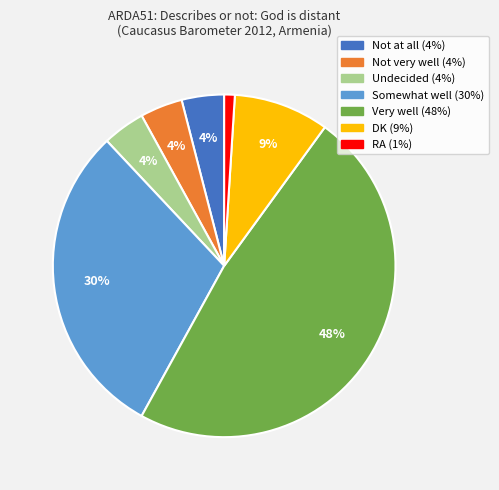

Which category has the smallest portion of the pie?

RA